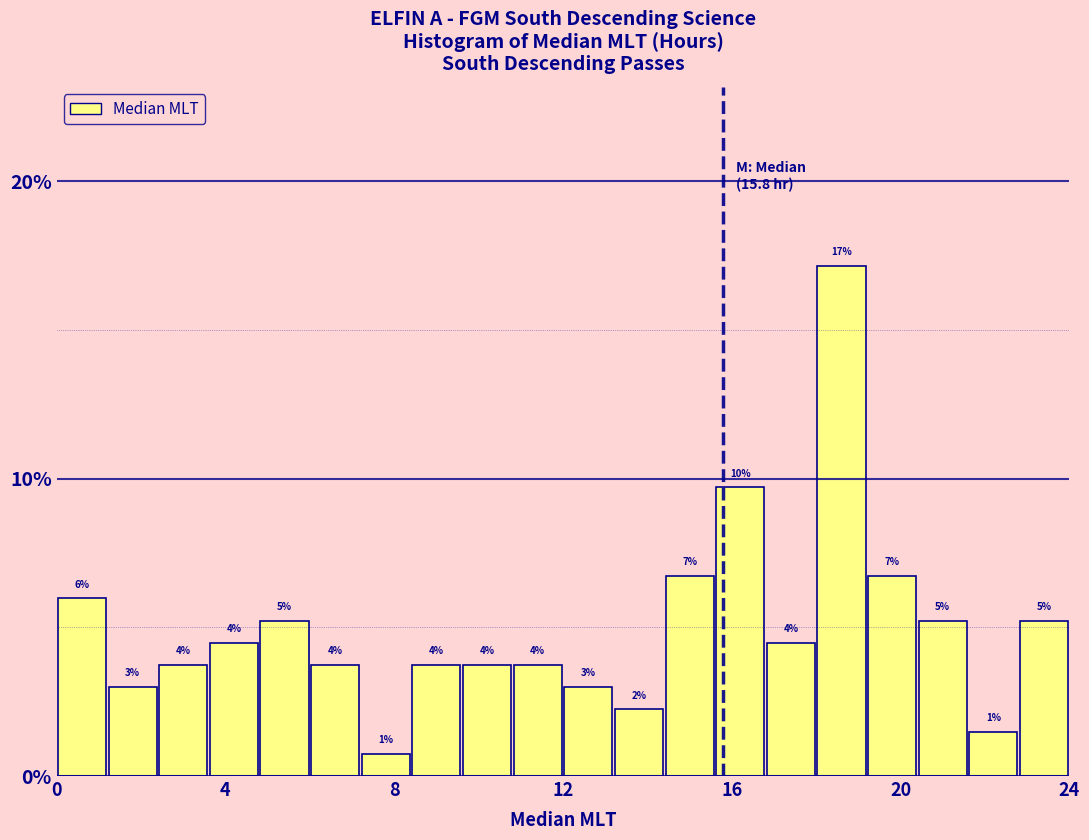

Read against the x-axis, roughly where is the centre of the tallest bar?

18.5